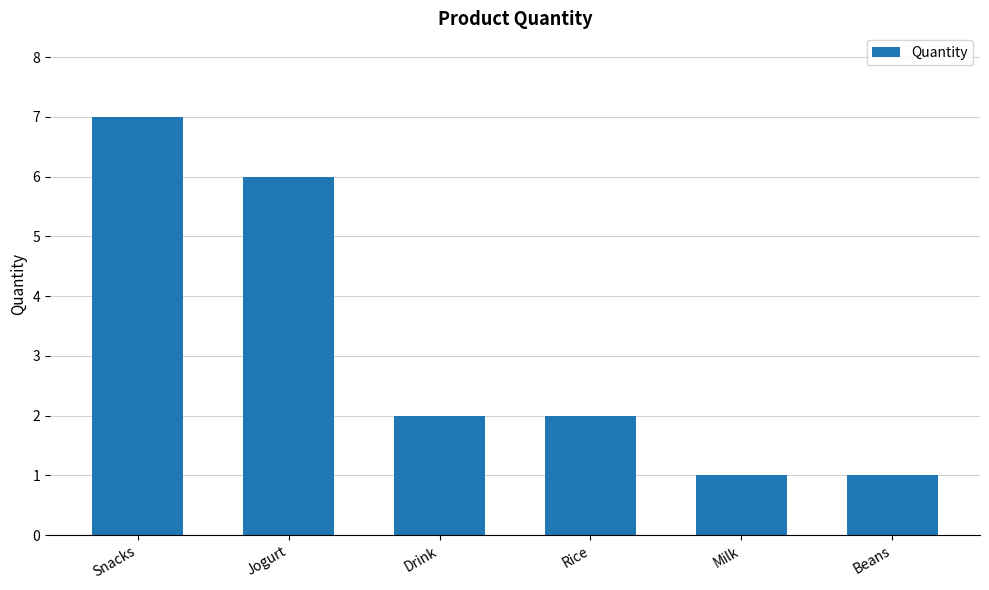

Which category has the highest value across all series?

Snacks